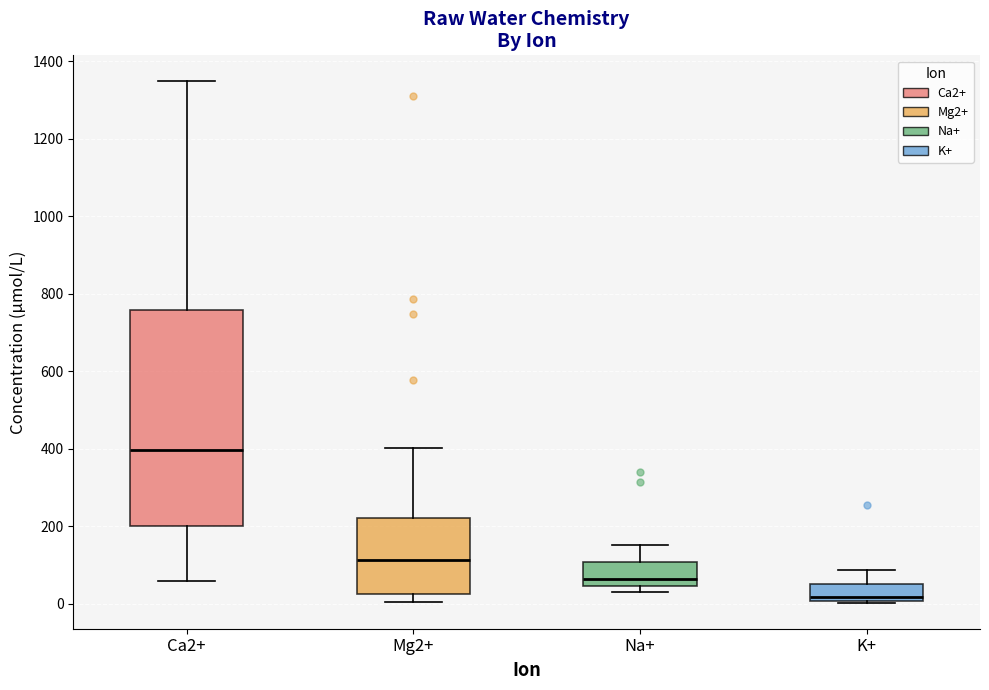

Which box's median line is the lowest?

K+